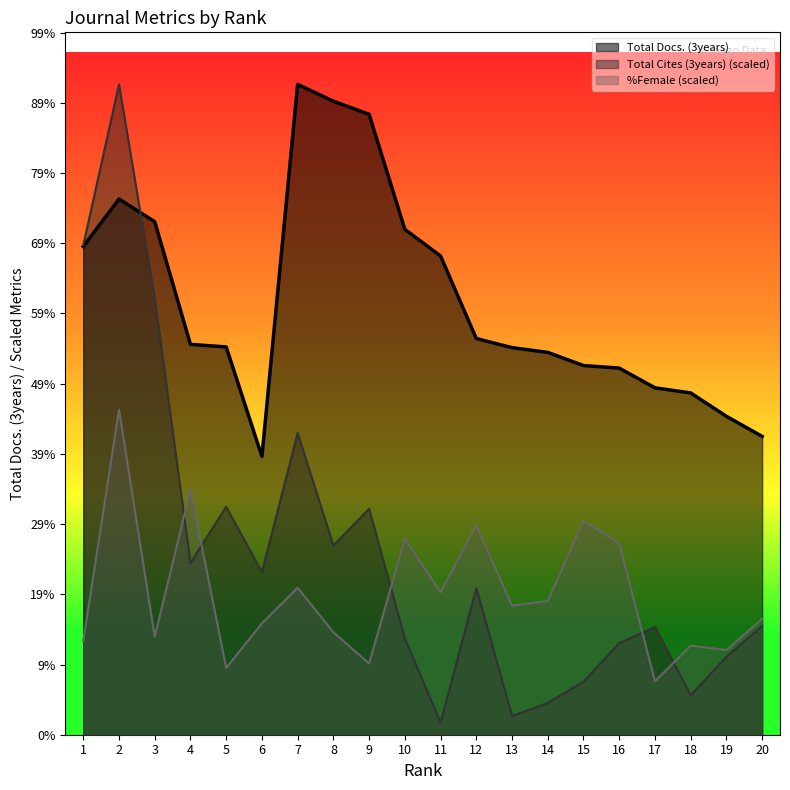

Does the chart display data point markers on the line(s)?

No